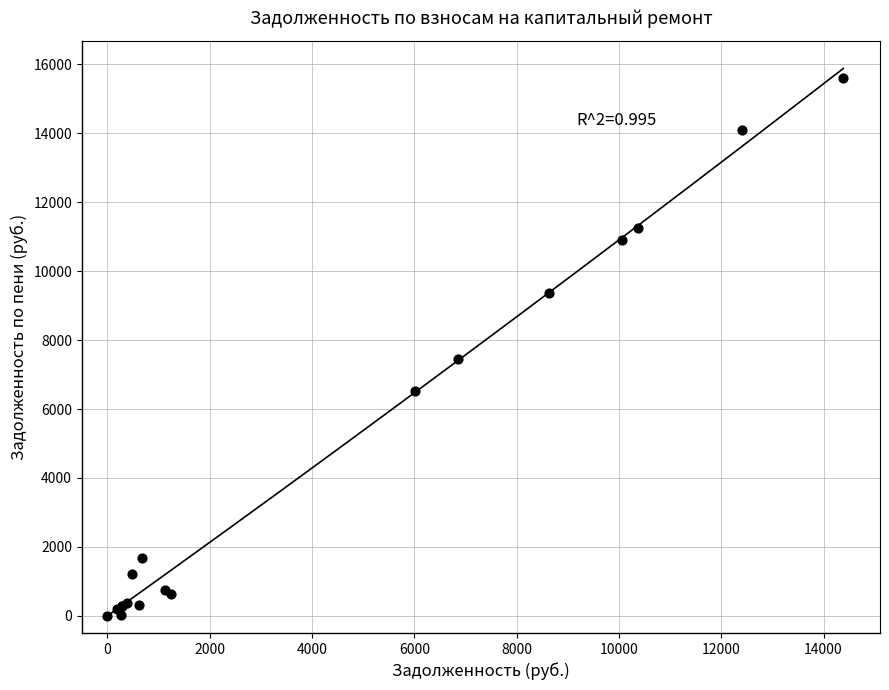

What Y value in the scatter plot is closest to 7799?

7441.2